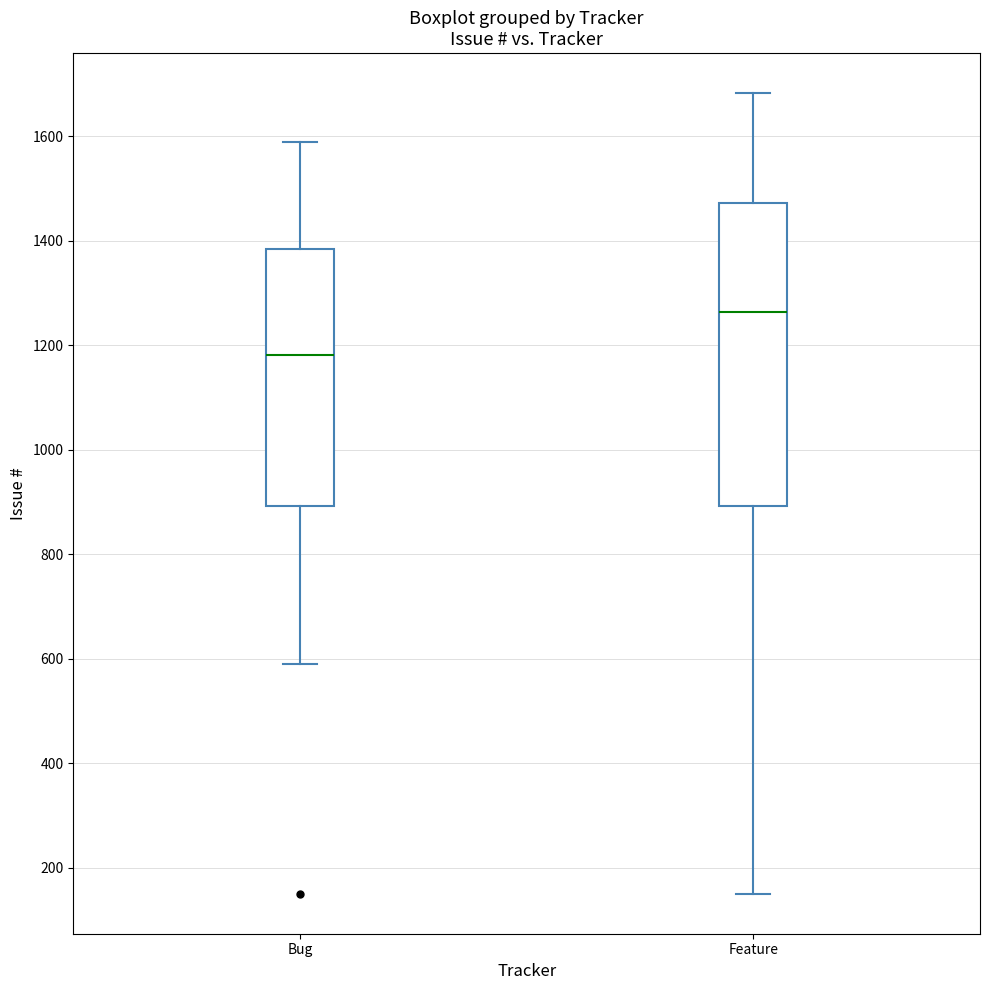

Comparing the boxes themselves (not the whiskers), which one is the tallest?

Feature